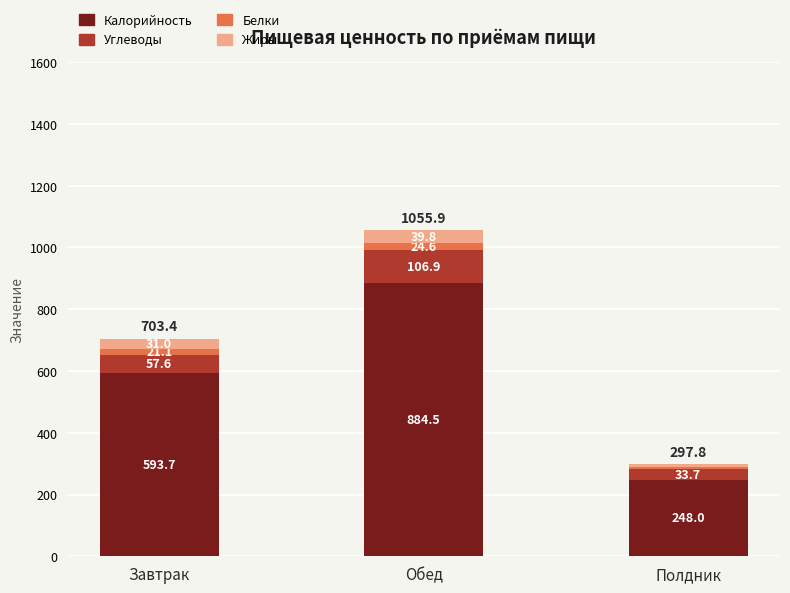

At which label is Калорийность closest to 566?

Завтрак